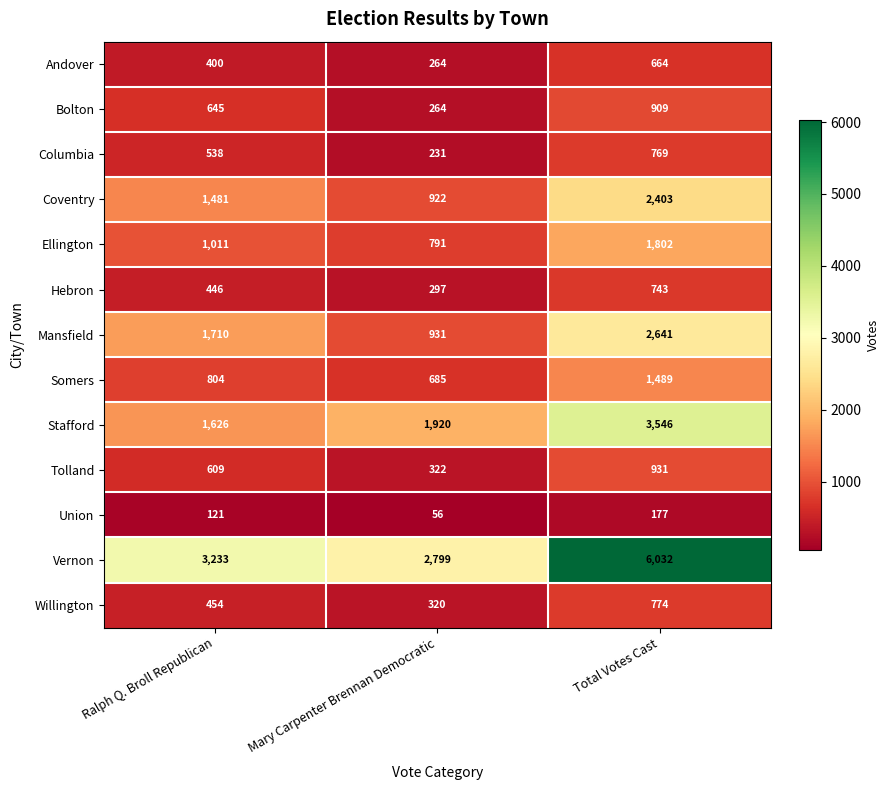

At Ralph Q. Broll Republican, list the series in order from largest to smallest.

Vernon, Mansfield, Stafford, Coventry, Ellington, Somers, Bolton, Tolland, Columbia, Willington, Hebron, Andover, Union